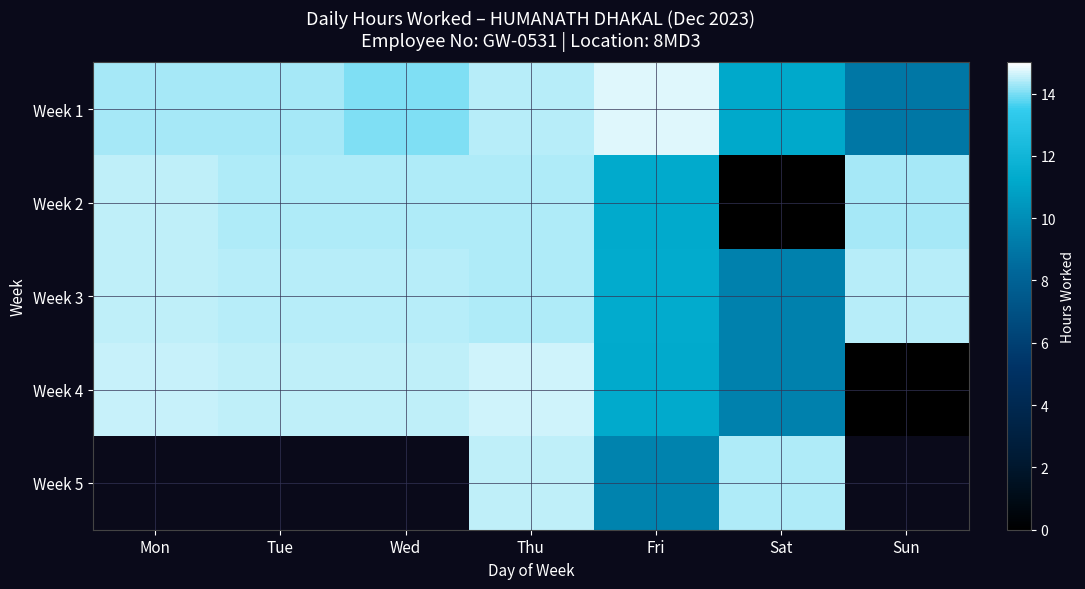

At how many categories does at least one series exceed 6?

7